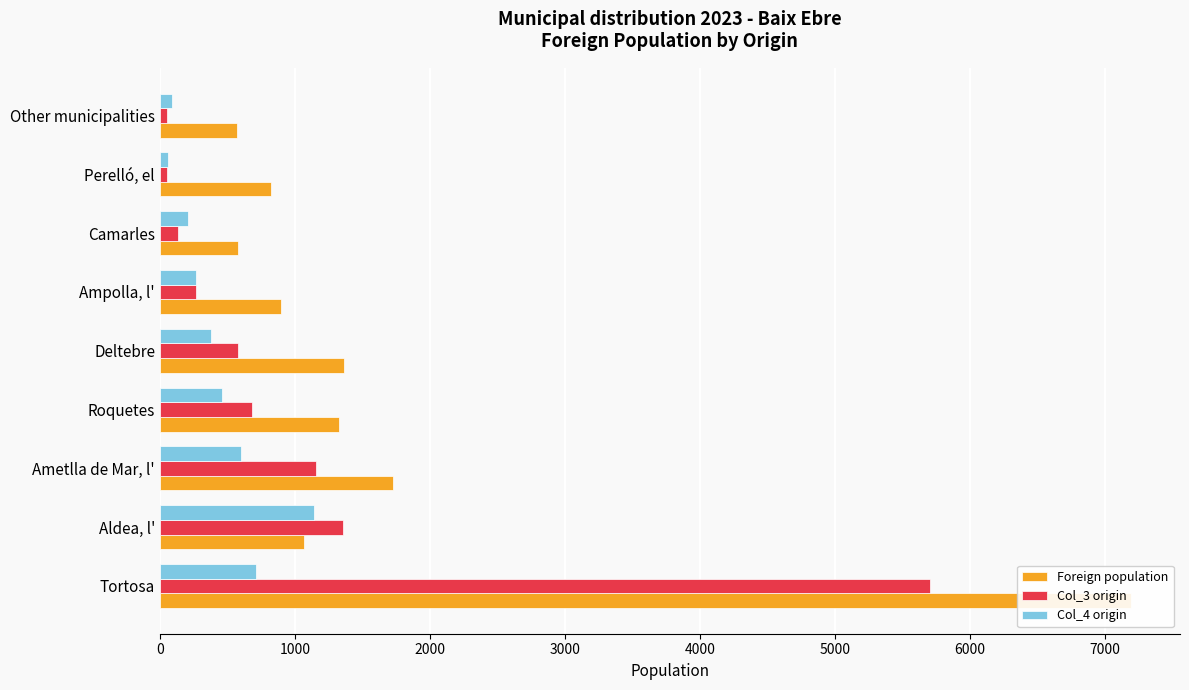

At how many categories does at least one series exceed 6838?

1